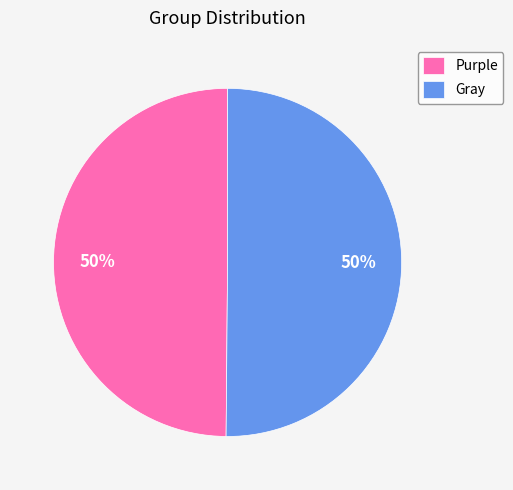

To the nearest percent, what is the combined percentage of Purple and Gray?

100%